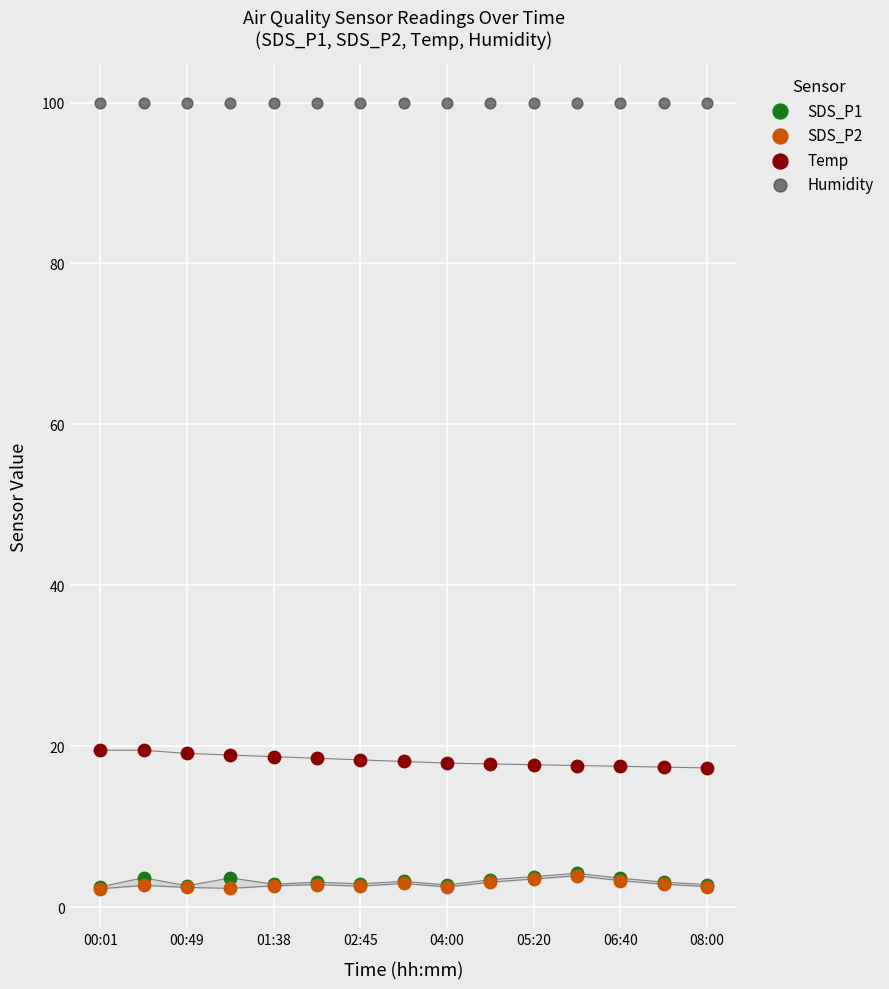

What are all the series names shown in the legend?

SDS_P1, SDS_P2, Temp, Humidity